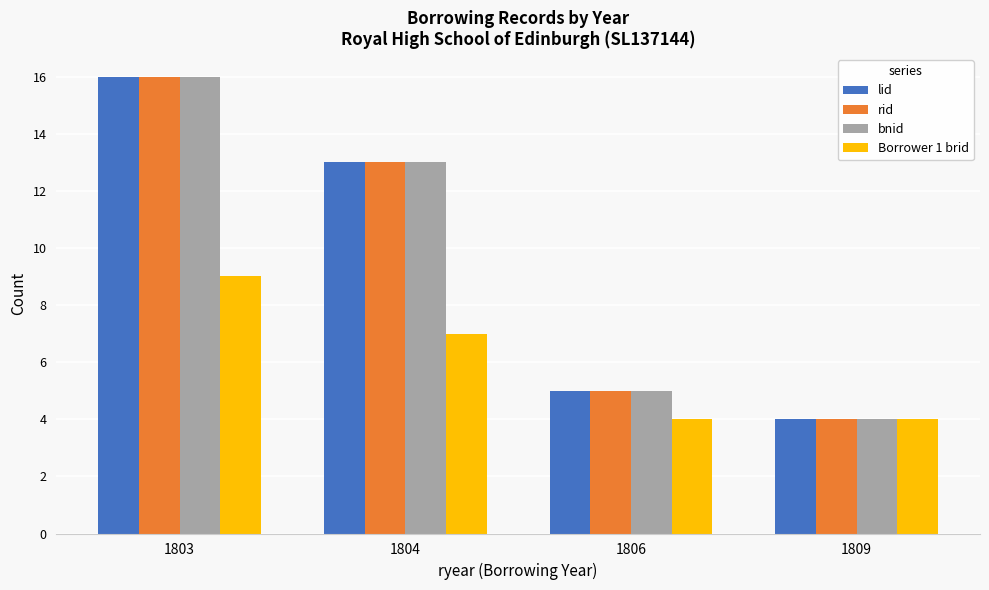

Rank the categories by bnid value from highest to lowest.

1803, 1804, 1806, 1809